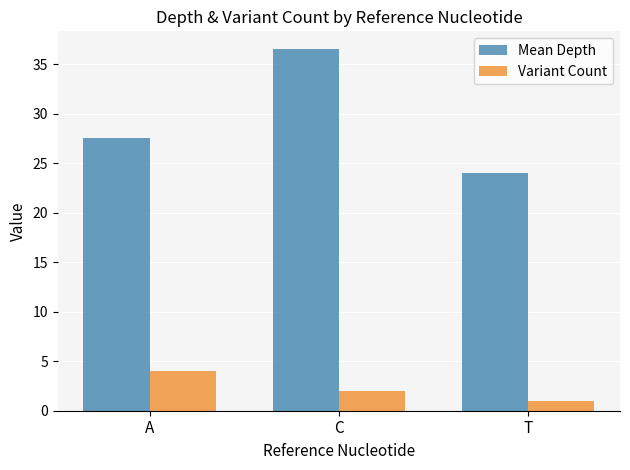

What is the value of the Variant Count bar at the 1st from the left?

4.0